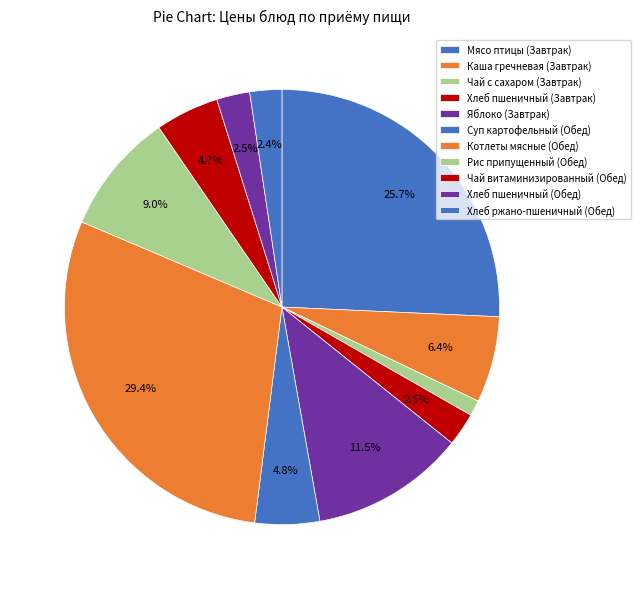

To the nearest percent, what portion does Котлеты мясные (Обед) represent?

29%